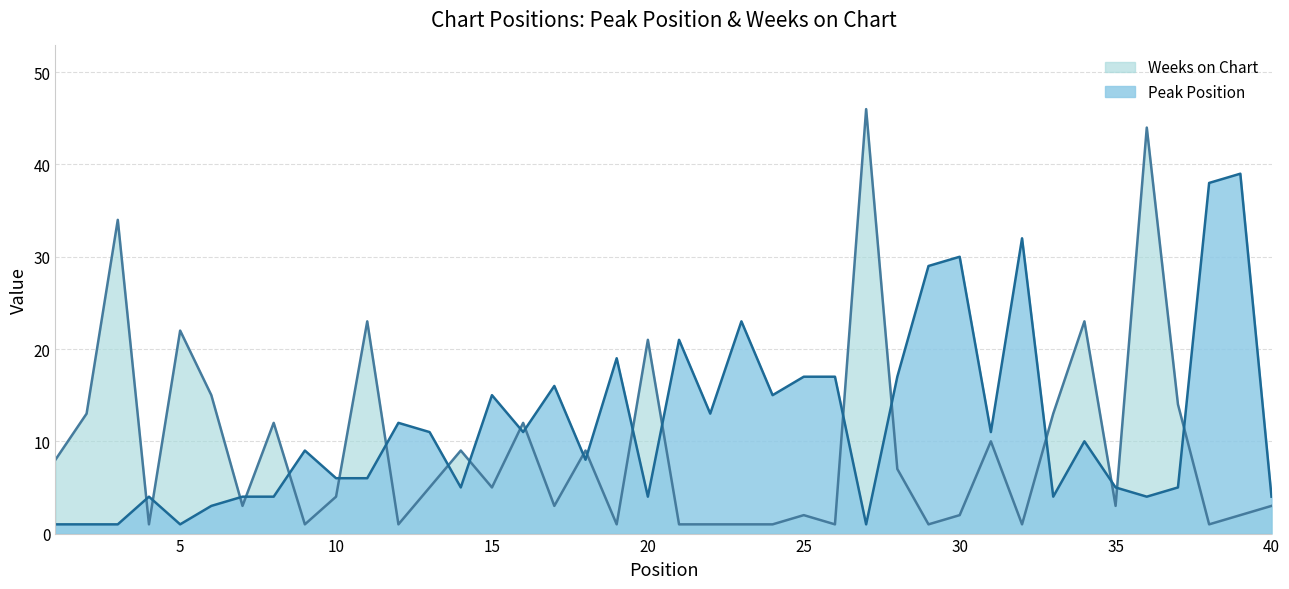

Is it true that Weeks on Chart equals 8 at 37?

False